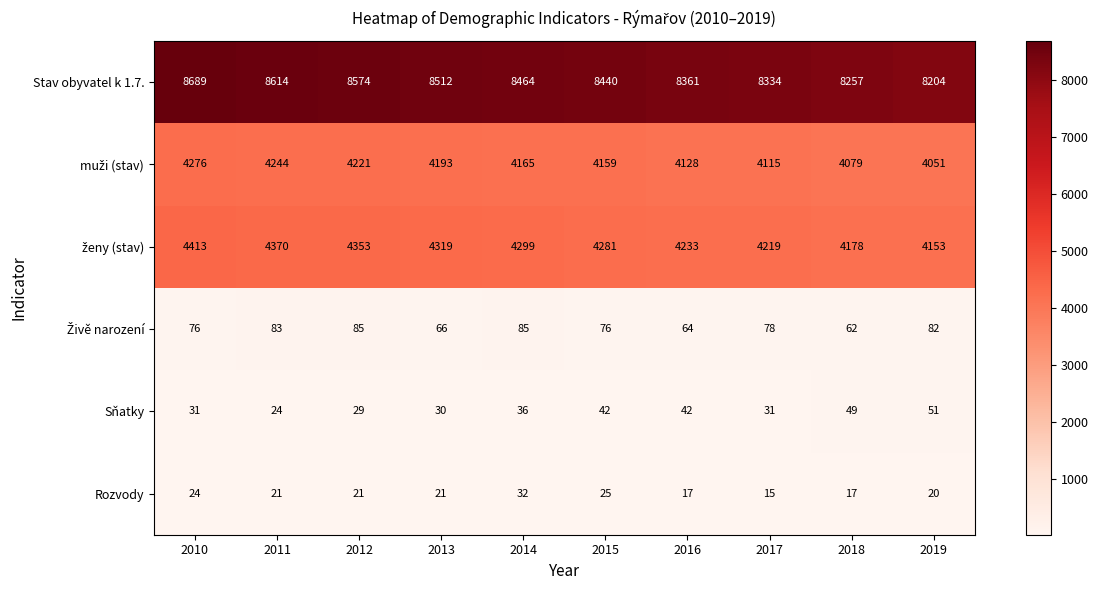

The Sňatky series shows 17 at 2012. True or false?

False